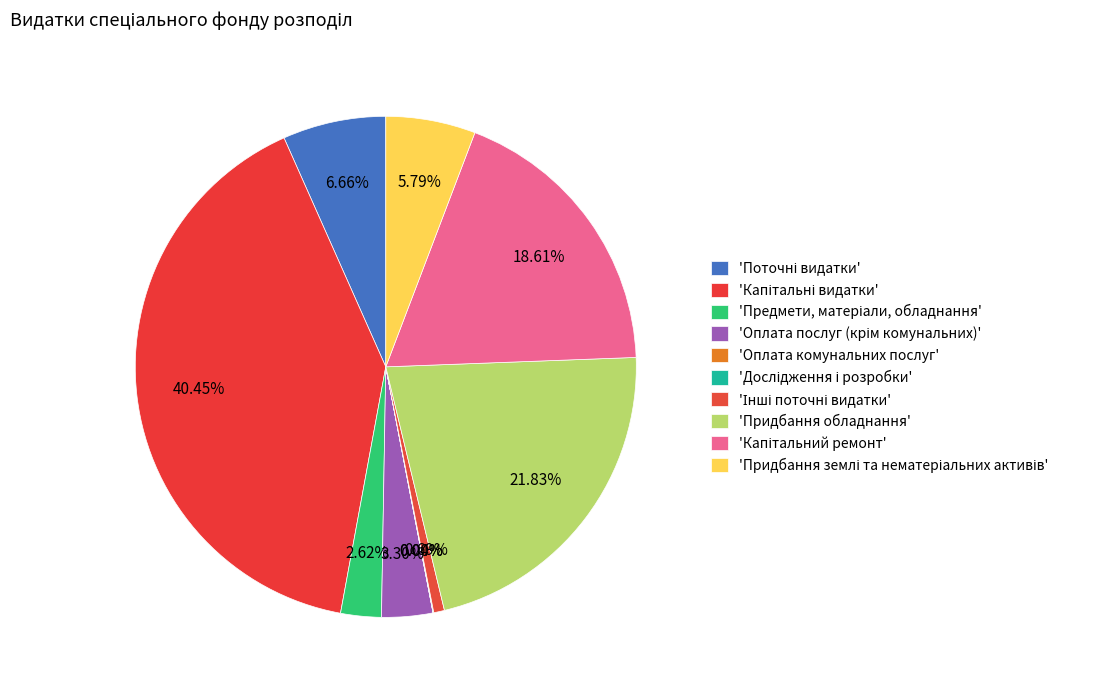

To the nearest percent, what is the difference between the largest and smallest slice percentages?

40%